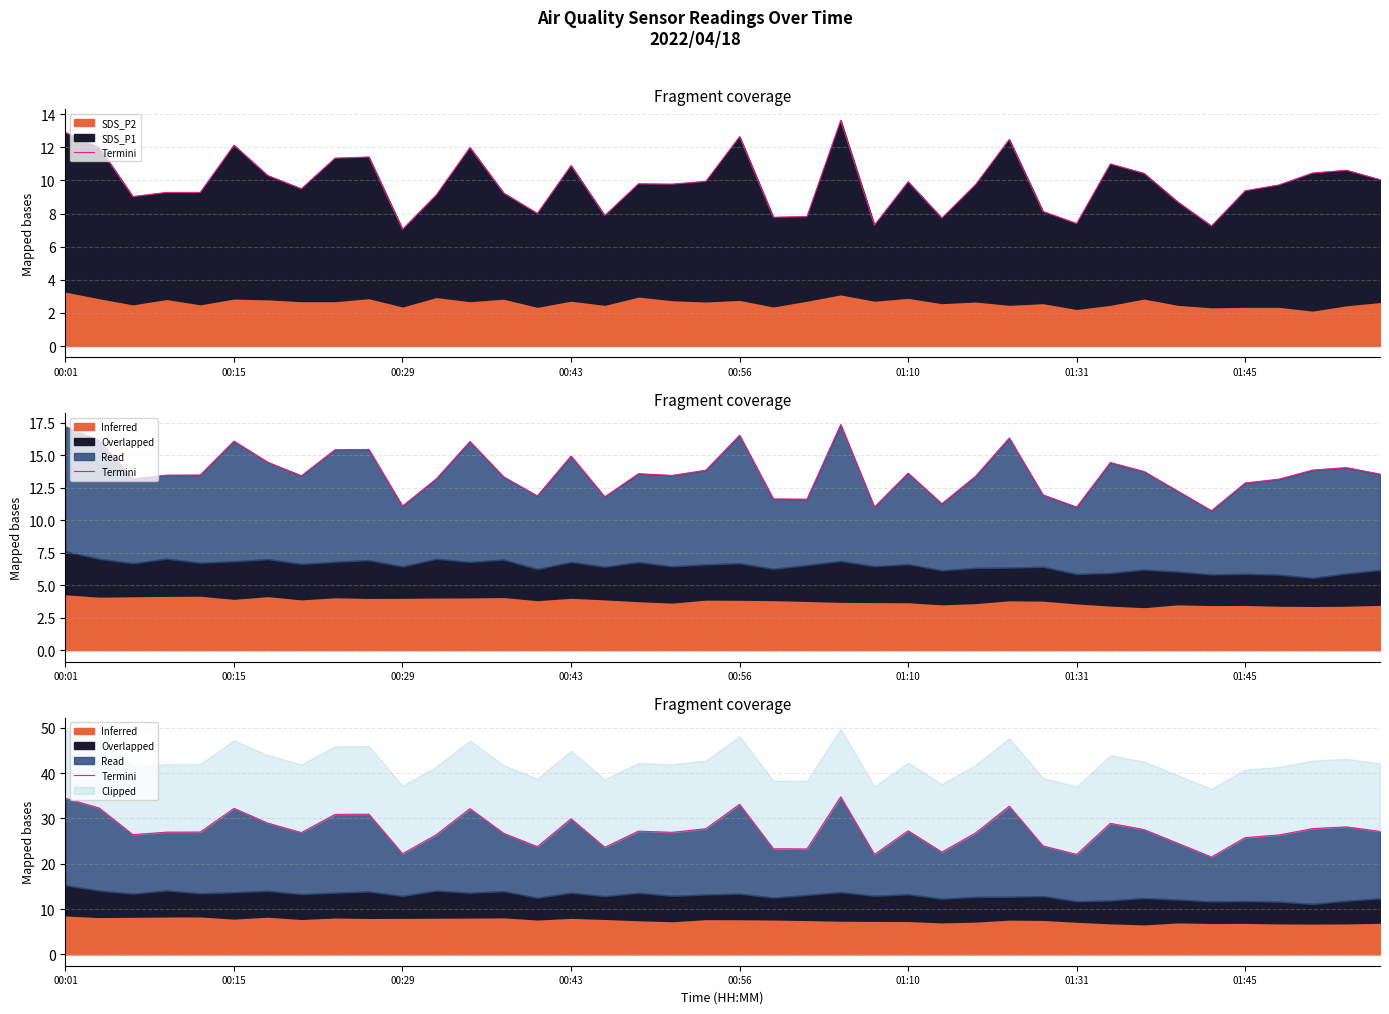

The chart shows a value of 16.5 at 00:01. True or false?

False